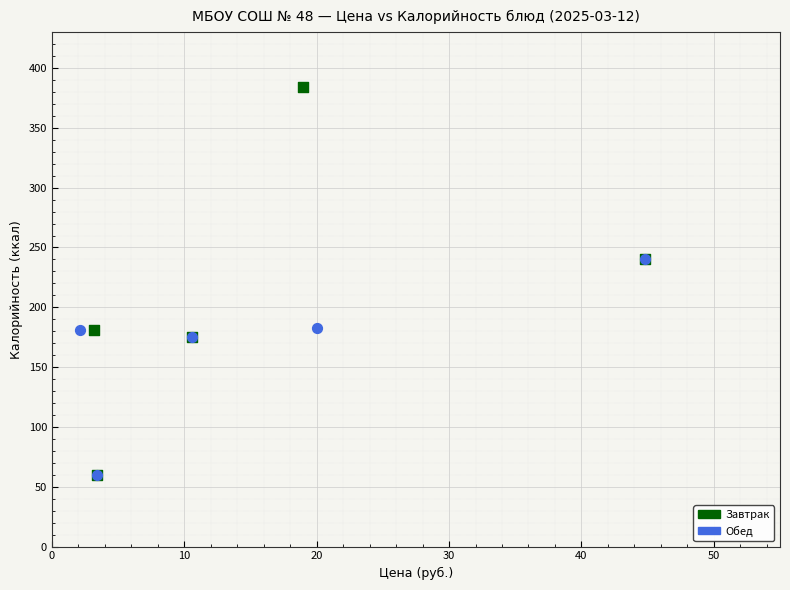

Which series has the widest spread of Y values?

Завтрак